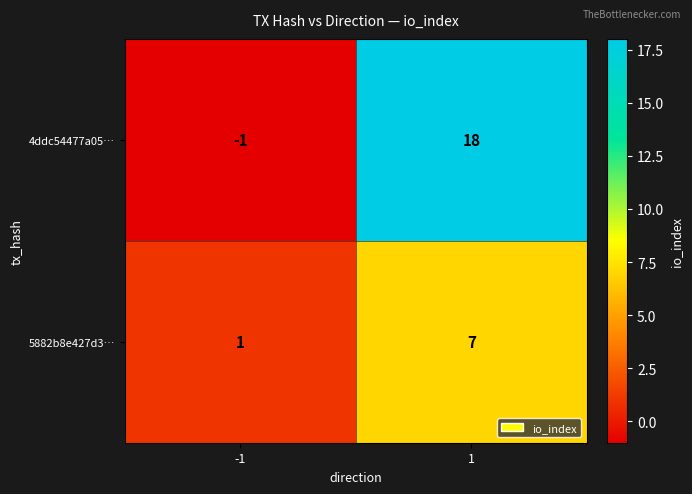

Which series has the largest total across all categories?

4ddc54477a05…